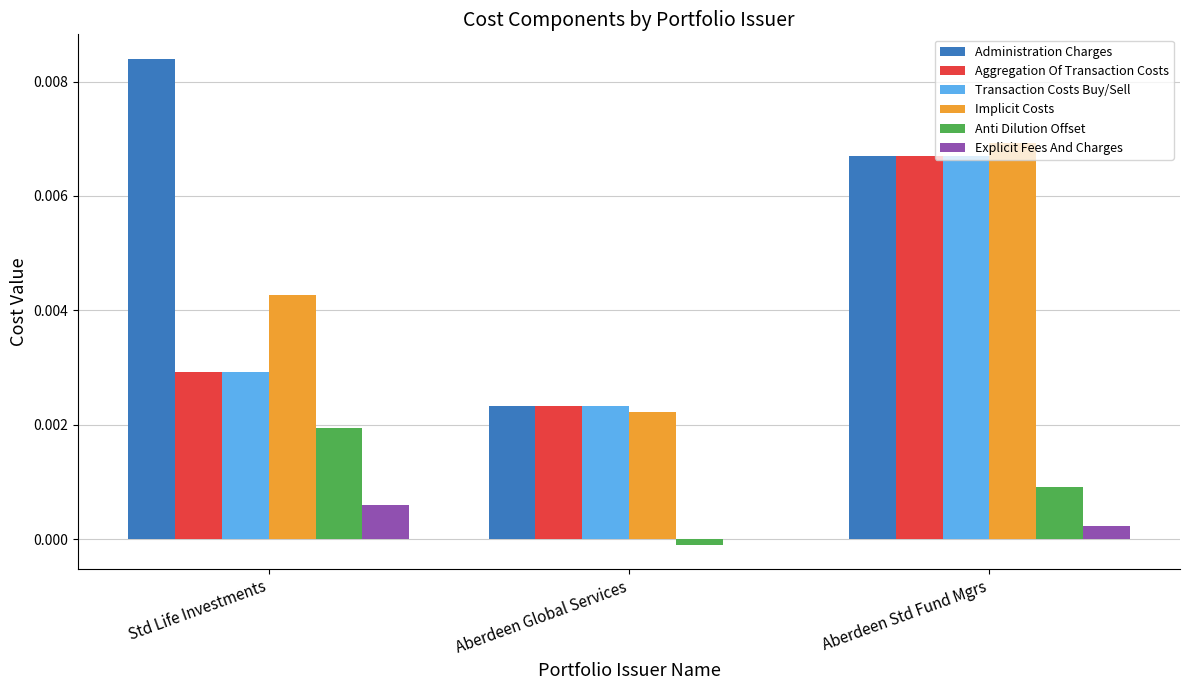

Which category has the highest value in the Administration Charges series?

Std Life Investments